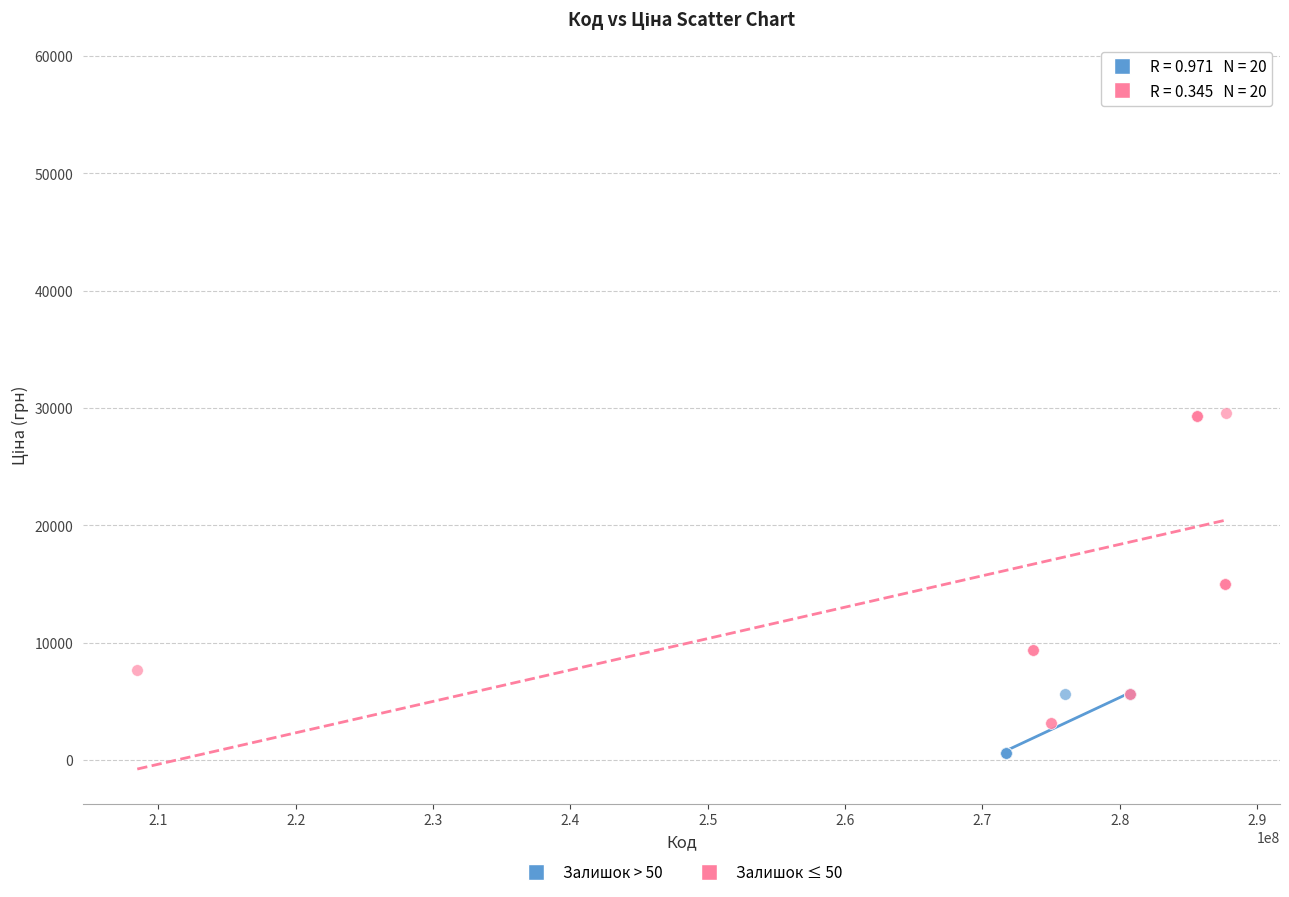

Which series reaches the maximum Y coordinate?

Залишок ≤ 50